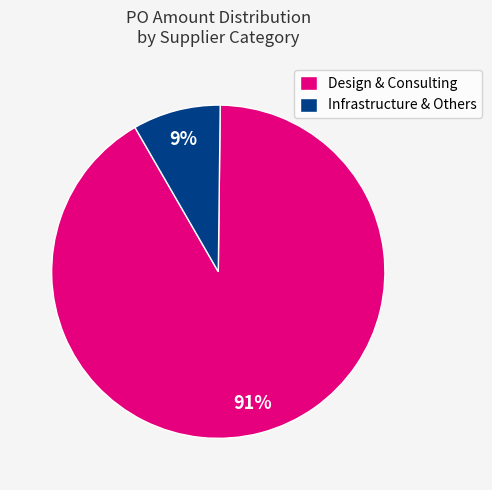

Count the number of slices in the pie.

2